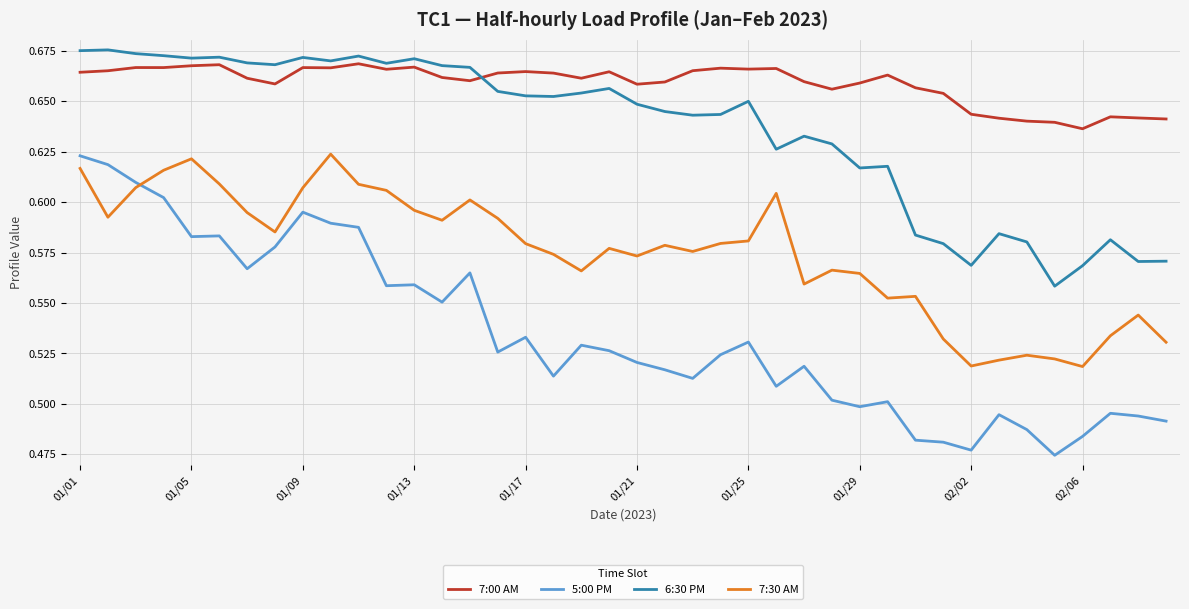

What are all the series names shown in the legend?

7:00 AM, 5:00 PM, 6:30 PM, 7:30 AM